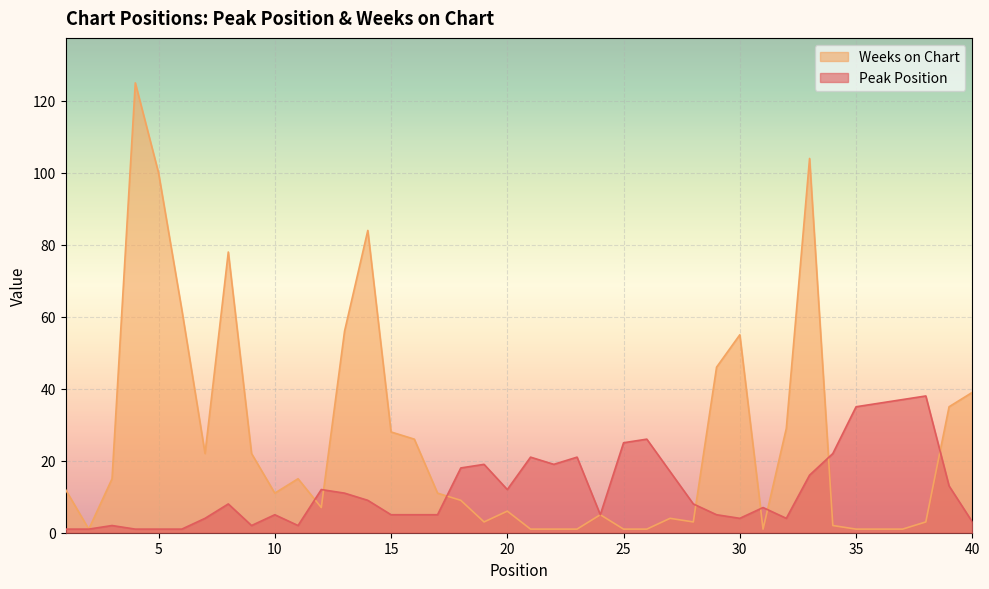

At which category is the sum across all series the highest?

4